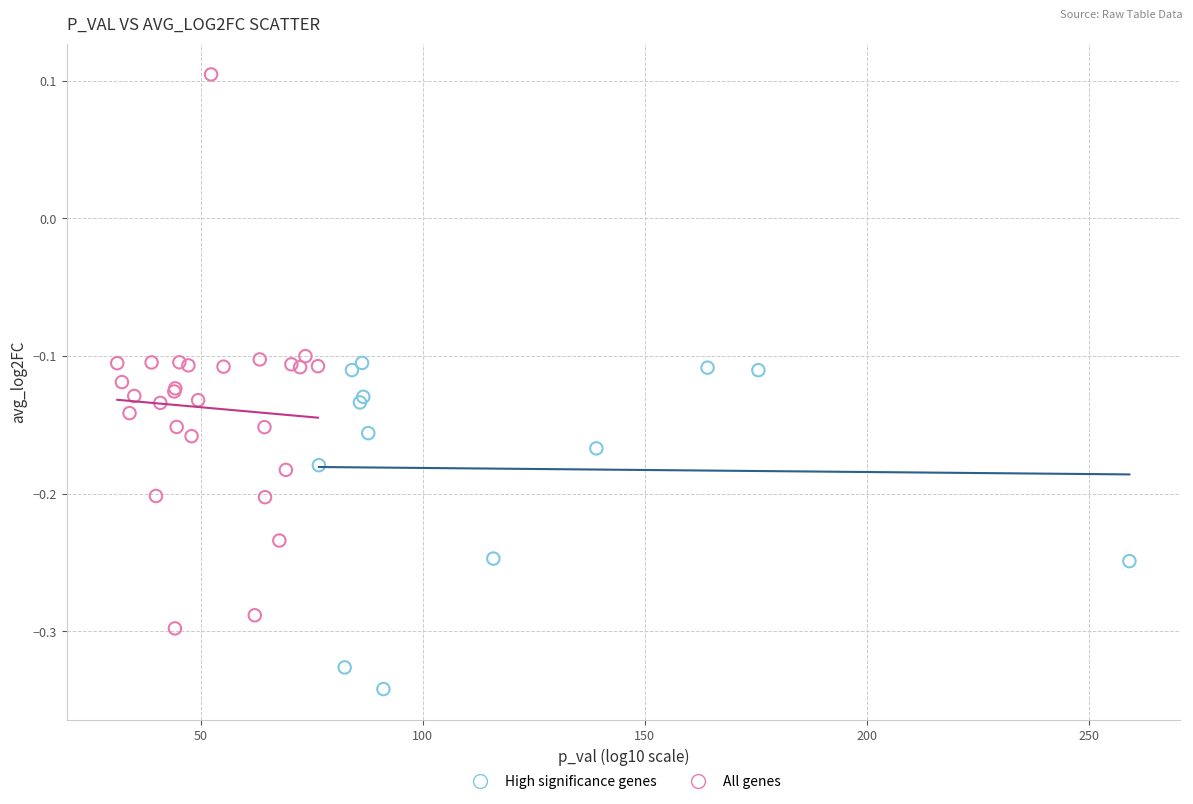

Which series reaches the minimum Y coordinate?

High significance genes